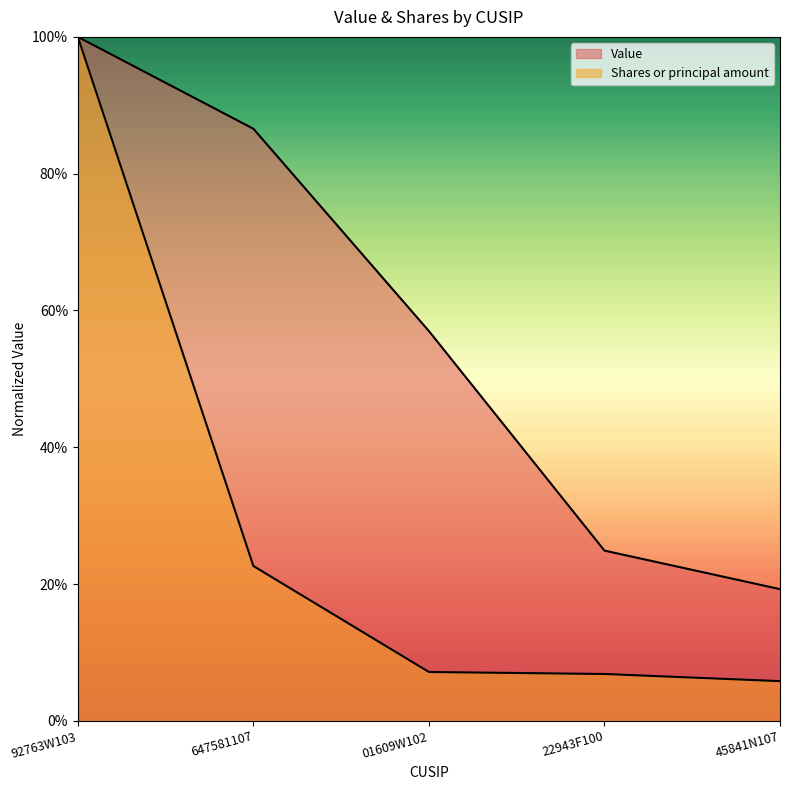

At which label is Shares or principal amount closest to 0?

45841N107